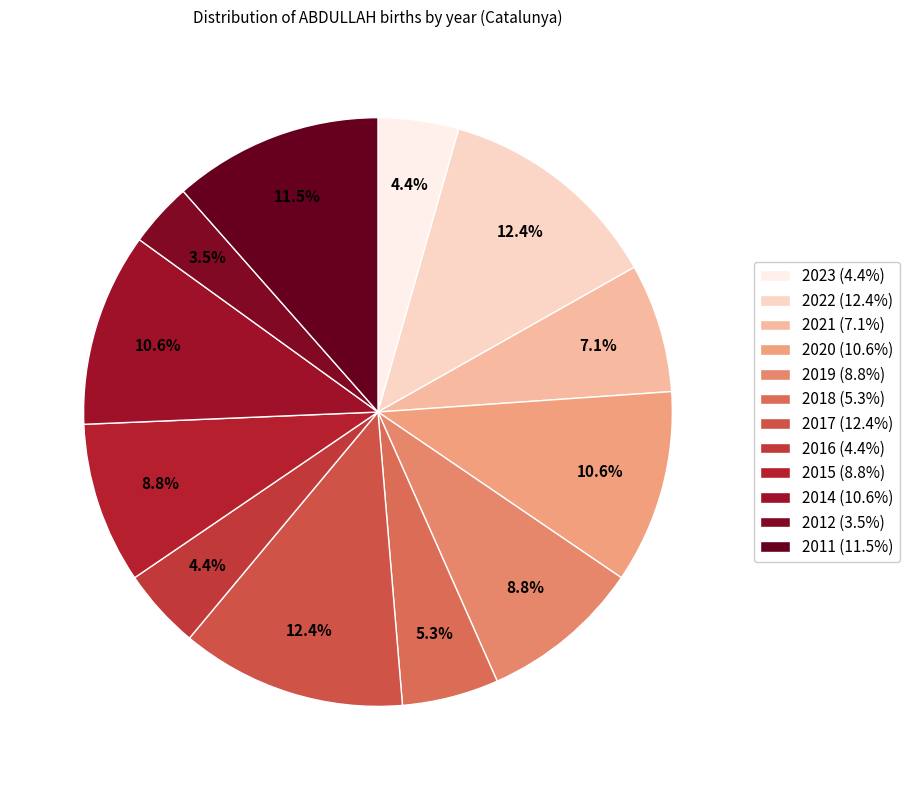

What percentage is the 2022 slice, to the nearest percent?

12%